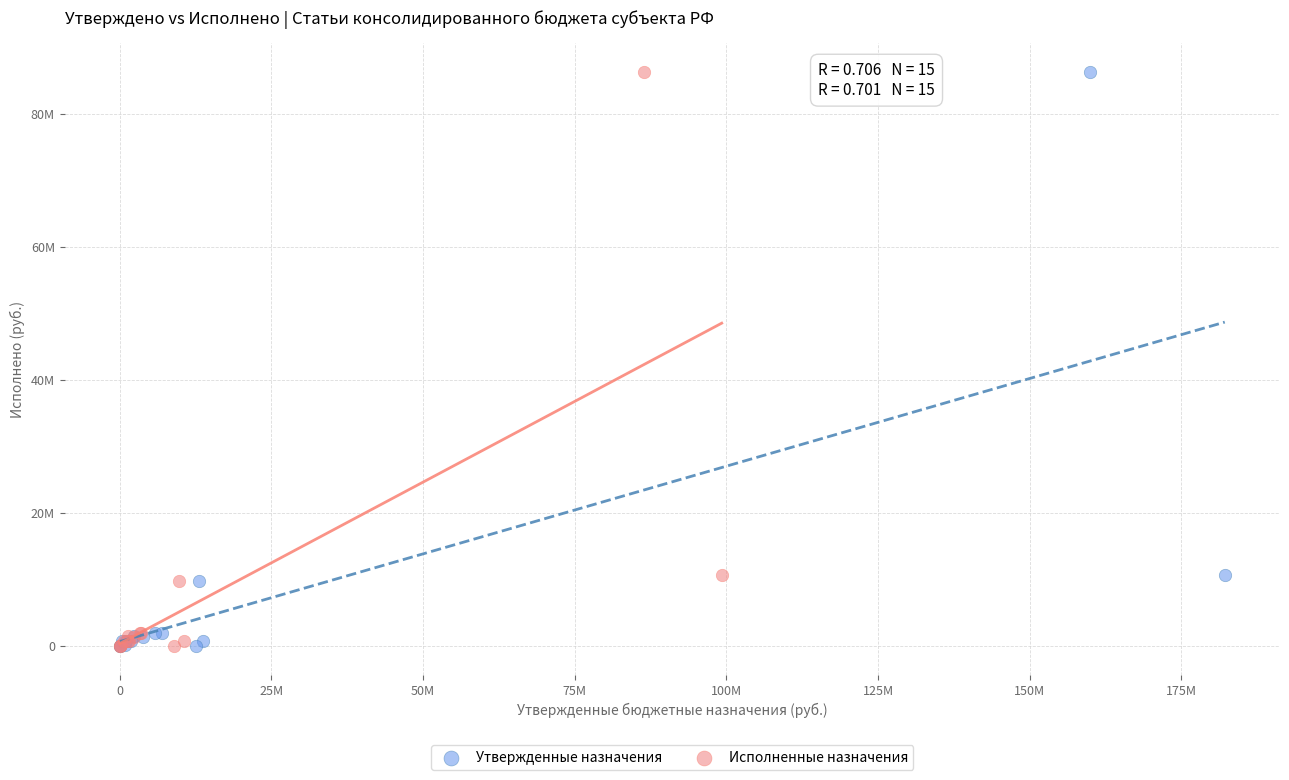

What are all the series names shown in the legend?

Утвержденные назначения, Исполненные назначения